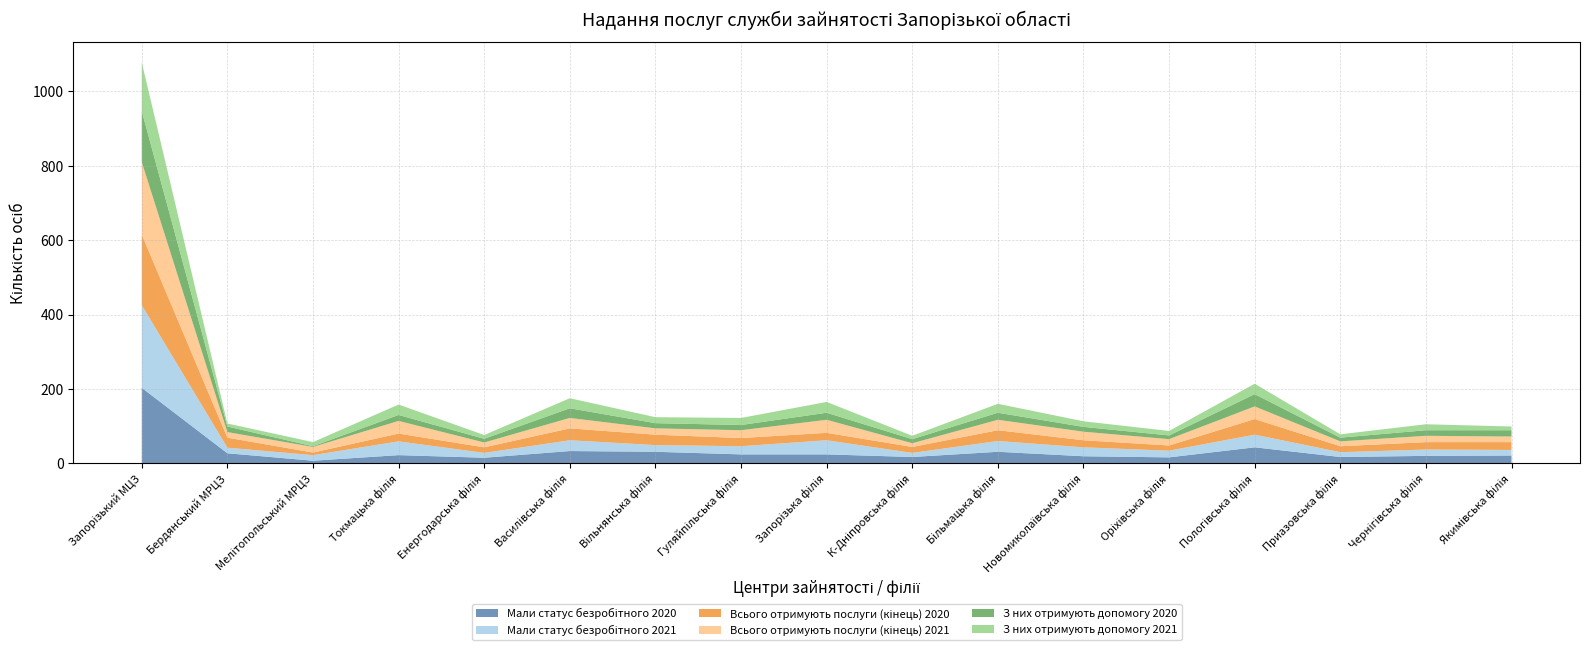

Reading left to right, what are all the values shown in this chart?

Мали статус безробітного 2020: Запорізький МЦЗ=203	Бердянський МРЦЗ=27	Мелітопольський МРЦЗ=7	Токмацька філія=22	Енергодарська філія=15	Василівська філія=33	Вільнянська філія=31	Гуляйпільська філія=24	Запорізька філія=24	К-Дніпровська філія=17	Більмацька філія=31	Новомиколаївська філія=19	Оріхівська філія=16	Пологівська філія=43	Приазовська філія=17	Чернігівська філія=20	Якимівська філія=21
Мали статус безробітного 2021: Запорізький МЦЗ=222	Бердянський МРЦЗ=15	Мелітопольський МРЦЗ=15	Токмацька філія=37	Енергодарська філія=13	Василівська філія=29	Вільнянська філія=18	Гуляйпільська філія=22	Запорізька філія=38	К-Дніпровська філія=11	Більмацька філія=29	Новомиколаївська філія=24	Оріхівська філія=18	Пологівська філія=34	Приазовська філія=13	Чернігівська філія=17	Якимівська філія=15
Всього отримують послуги (кінець) 2020: Запорізький МЦЗ=190	Бердянський МРЦЗ=27	Мелітопольський МРЦЗ=7	Токмацька філія=21	Енергодарська філія=15	Василівська філія=32	Вільнянська філія=28	Гуляйпільська філія=22	Запорізька філія=20	К-Дніпровська філія=16	Більмацька філія=29	Новомиколаївська філія=19	Оріхівська філія=14	Пологівська філія=42	Приазовська філія=16	Чернігівська філія=20	Якимівська філія=21
Всього отримують послуги (кінець) 2021: Запорізький МЦЗ=195	Бердянський МРЦЗ=15	Мелітопольський МРЦЗ=15	Токмацька філія=34	Енергодарська філія=13	Василівська філія=28	Вільнянська філія=17	Гуляйпільська філія=21	Запорізька філія=35	К-Дніпровська філія=10	Більмацька філія=28	Новомиколаївська філія=23	Оріхівська філія=17	Пологівська філія=34	Приазовська філія=13	Чернігівська філія=17	Якимівська філія=15
З них отримують допомогу 2020: Запорізький МЦЗ=137	Бердянський МРЦЗ=15	Мелітопольський МРЦЗ=2	Токмацька філія=16	Енергодарська філія=10	Василівська філія=26	Вільнянська філія=14	Гуляйпільська філія=14	Запорізька філія=19	К-Дніпровська філія=11	Більмацька філія=19	Новомиколаївська філія=13	Оріхівська філія=10	Пологівська філія=33	Приазовська філія=10	Чернігівська філія=15	Якимівська філія=17
З них отримують допомогу 2021: Запорізький МЦЗ=131	Бердянський МРЦЗ=8	Мелітопольський МРЦЗ=11	Токмацька філія=28	Енергодарська філія=10	Василівська філія=27	Вільнянська філія=16	Гуляйпільська філія=19	Запорізька філія=29	К-Дніпровська філія=9	Більмацька філія=24	Новомиколаївська філія=15	Оріхівська філія=12	Пологівська філія=28	Приазовська філія=9	Чернігівська філія=16	Якимівська філія=10